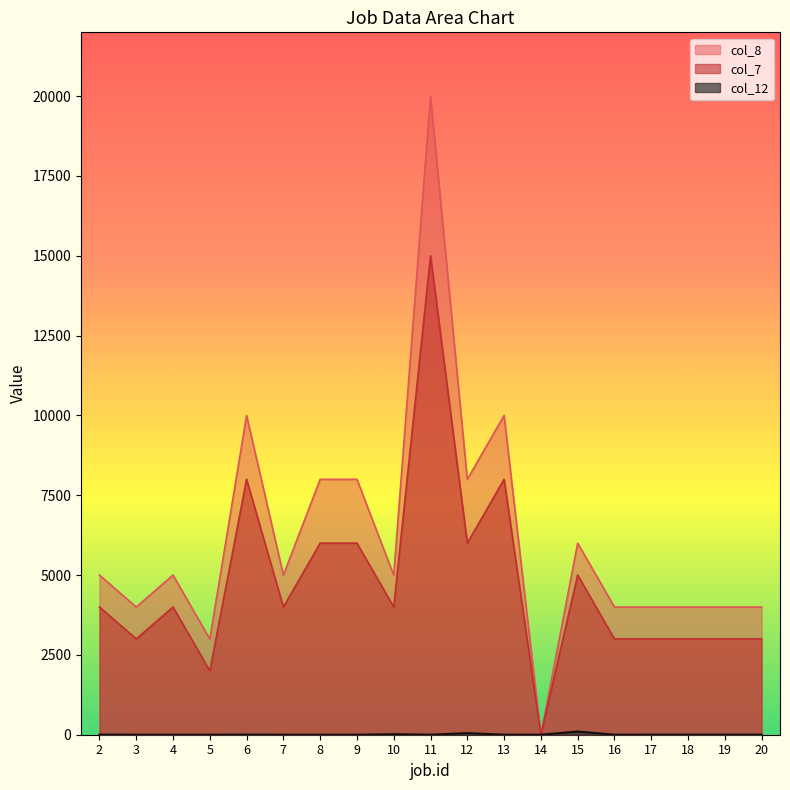

In col_8, how many points are lower than both neighbors (excluding endpoints)?

6